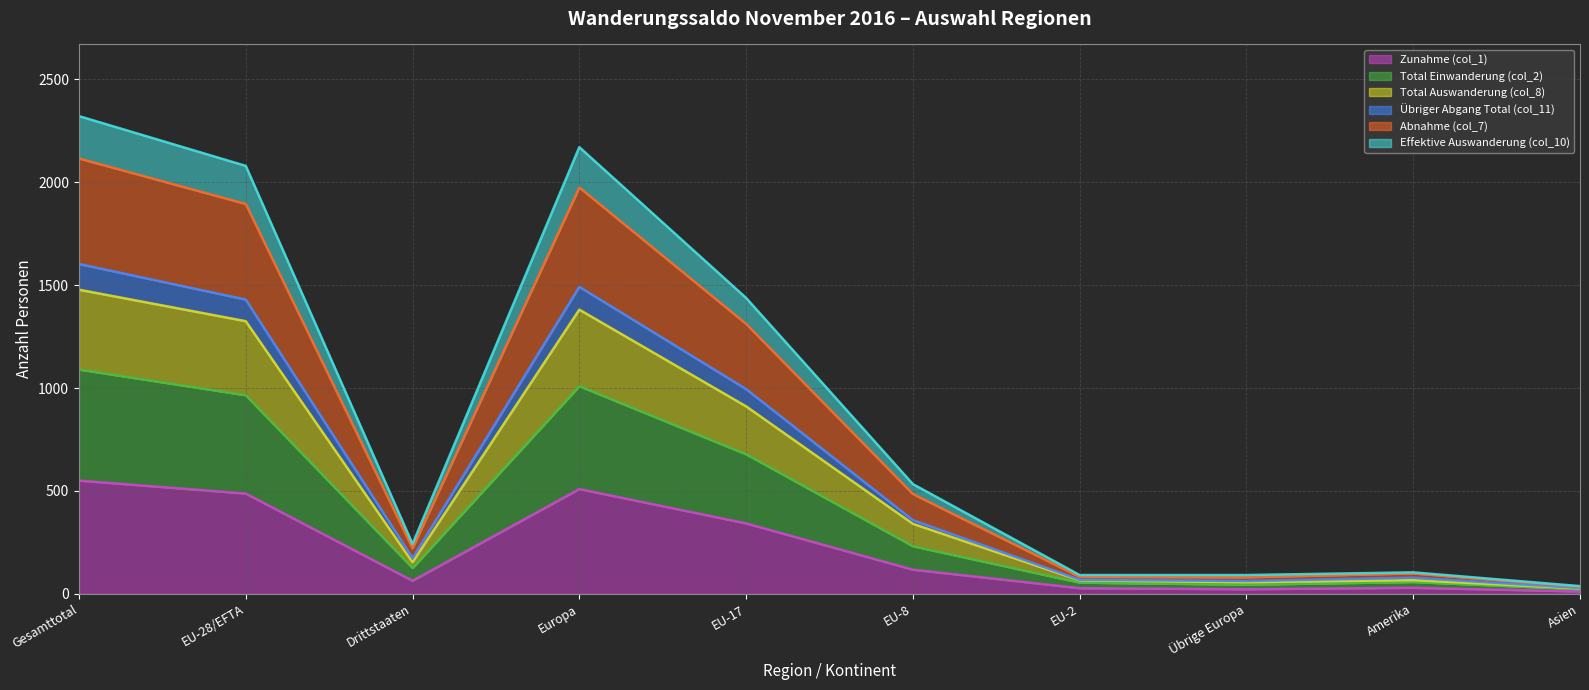

At which label does Total Einwanderung (col_2) first exceed 231?

Gesamttotal